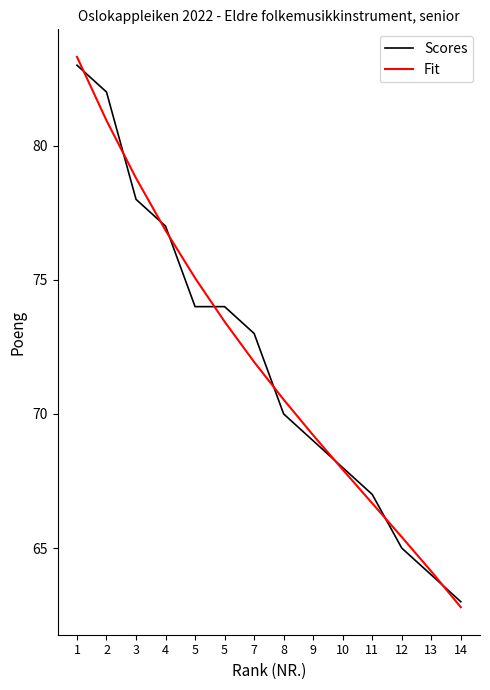

Between 10 and 13, which series saw the biggest shift?

Scores